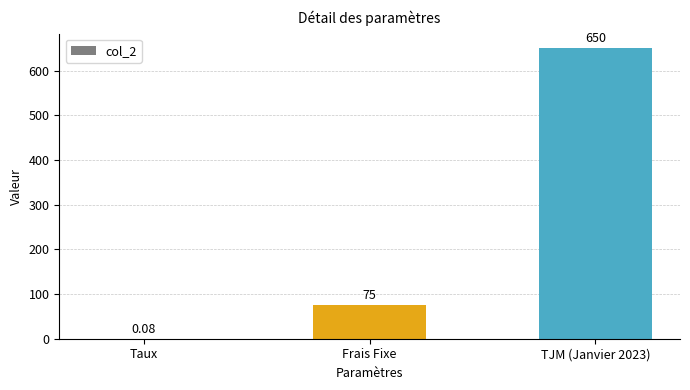

Which has a higher value, Taux or Frais Fixe?

Frais Fixe